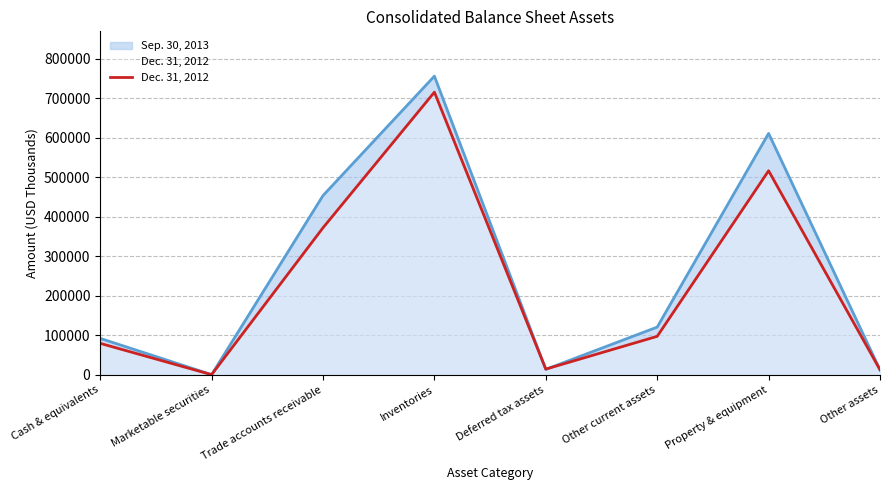

Reading right to left, extract all data points from this chart.

12749	516427	97361	14420	715383	372159	354	79611